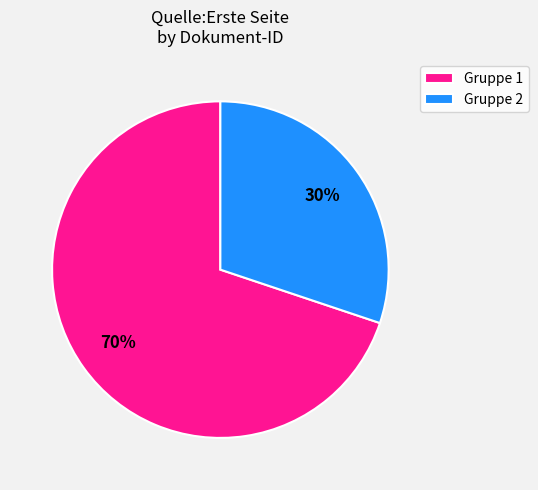

To the nearest percent, what is the combined percentage of Gruppe 1 and Gruppe 2?

100%